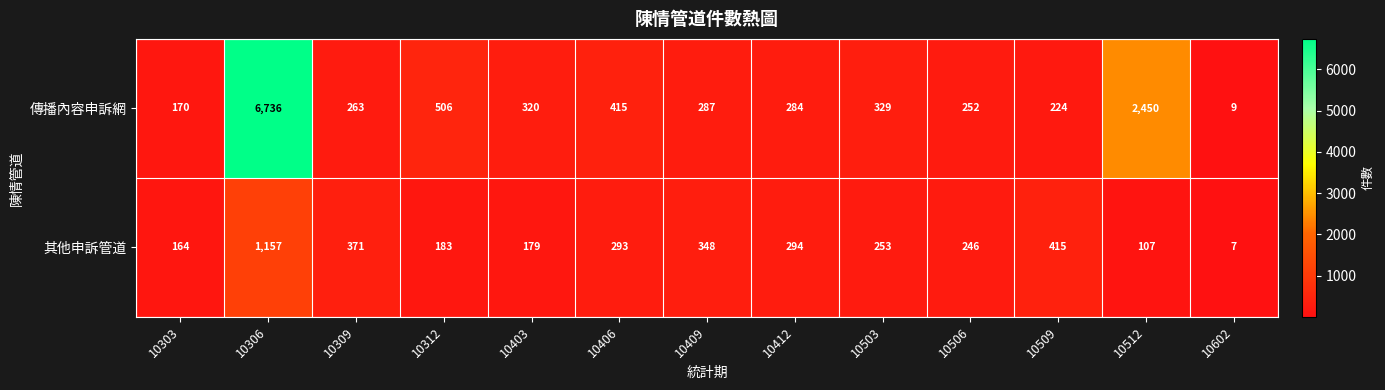

Rank the series by their maximum value, from lowest to highest.

其他申訴管道, 傳播內容申訴網